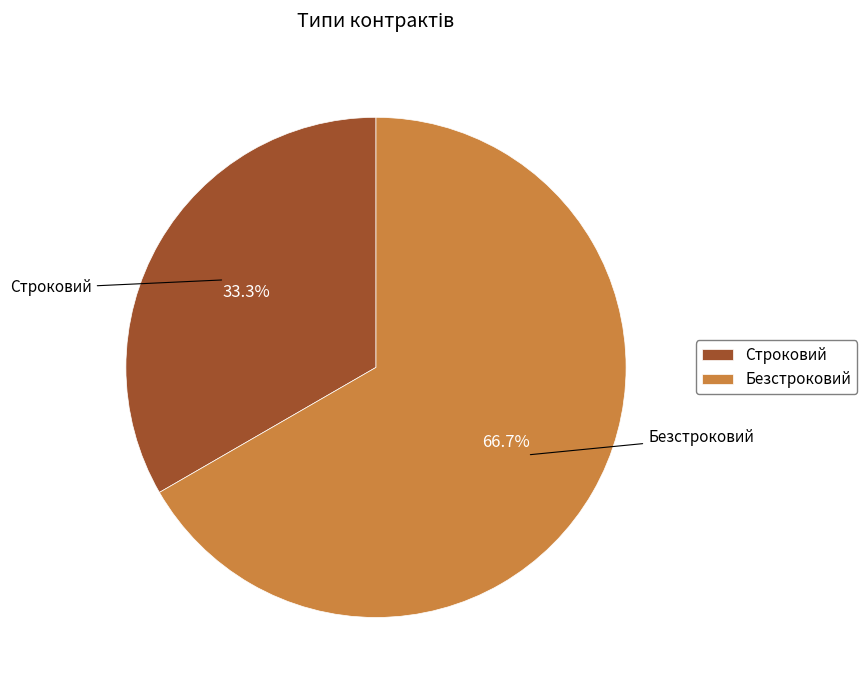

What percentage is NOT represented by Безстроковий?

33.3%